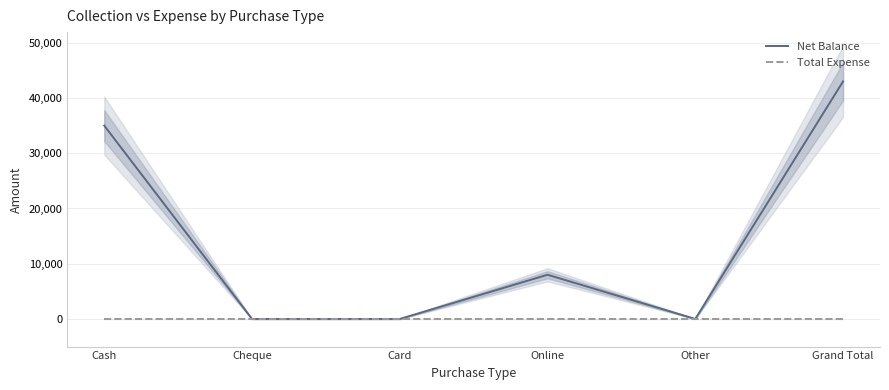

Rank the series by their maximum value, from highest to lowest.

Net Balance, Total Expense